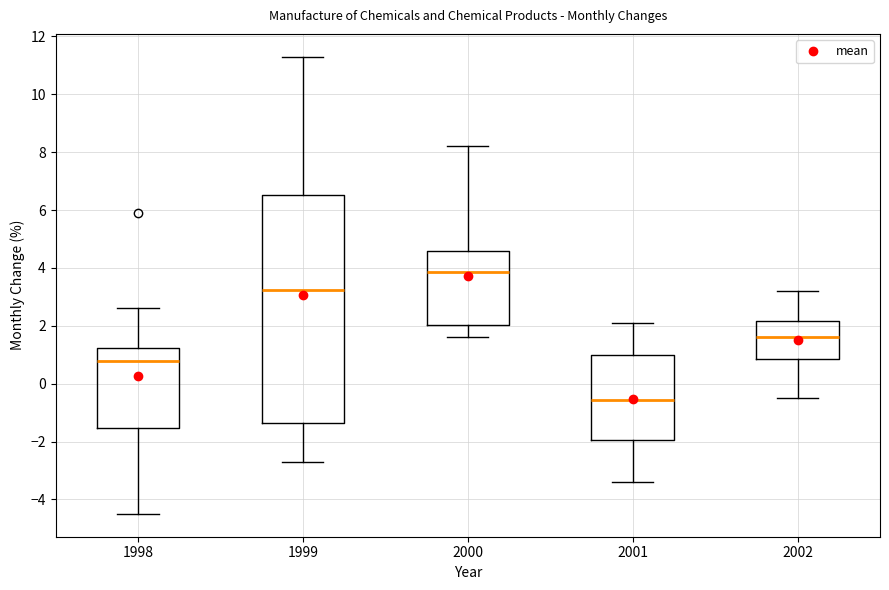

Reading left to right, transcribe this box plot: for each box, give where its median line is, the range the box spans, and where its two whiskers end, as read against the y-axis. The values are not printed on the chart, so give them approximately, as read against the axis.

1998: median 0.8, box -1.6 to 1.2, whiskers -4.4 to 2.6
1999: median 3.2, box -1.4 to 6.6, whiskers -2.6 to 11.4
2000: median 3.8, box 2.0 to 4.6, whiskers 1.6 to 8.2
2001: median -0.6, box -2.0 to 1.0, whiskers -3.4 to 2.2
2002: median 1.6, box 0.8 to 2.2, whiskers -0.4 to 3.2